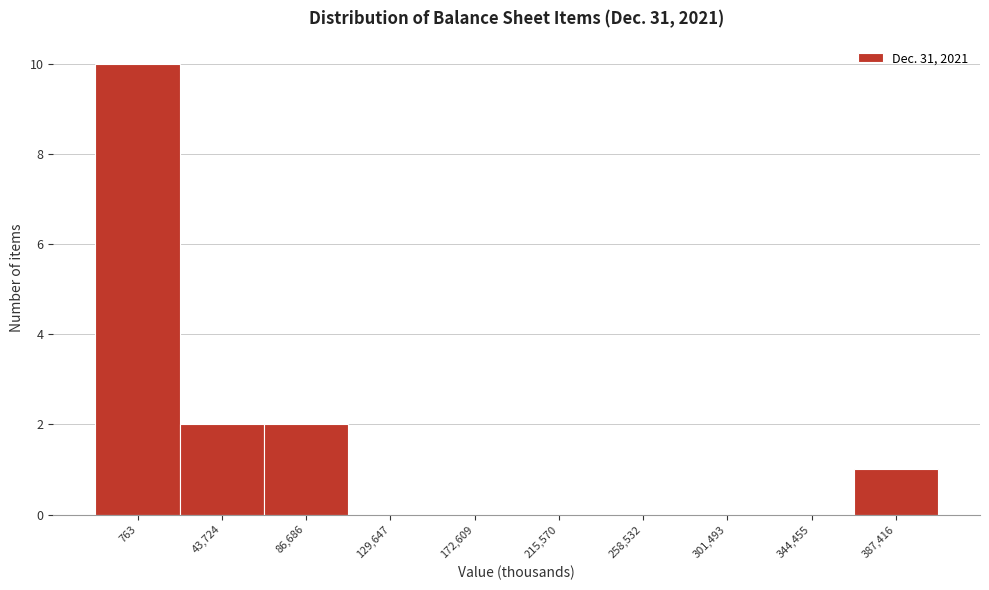

Reading left to right, what are all the values shown in this chart?

763=10	43,724=2	86,686=2	129,647=0	172,609=0	215,570=0	258,532=0	301,493=0	344,455=0	387,416=1